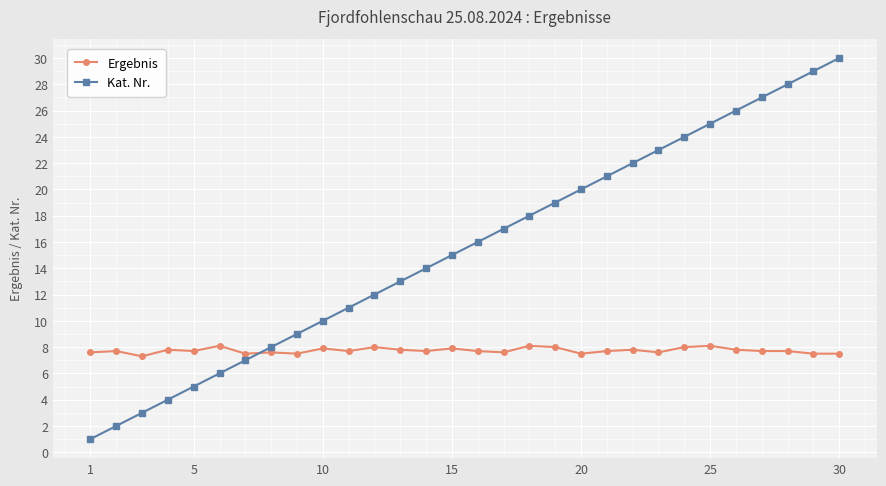

What are all the series names shown in the legend?

Ergebnis, Kat. Nr.